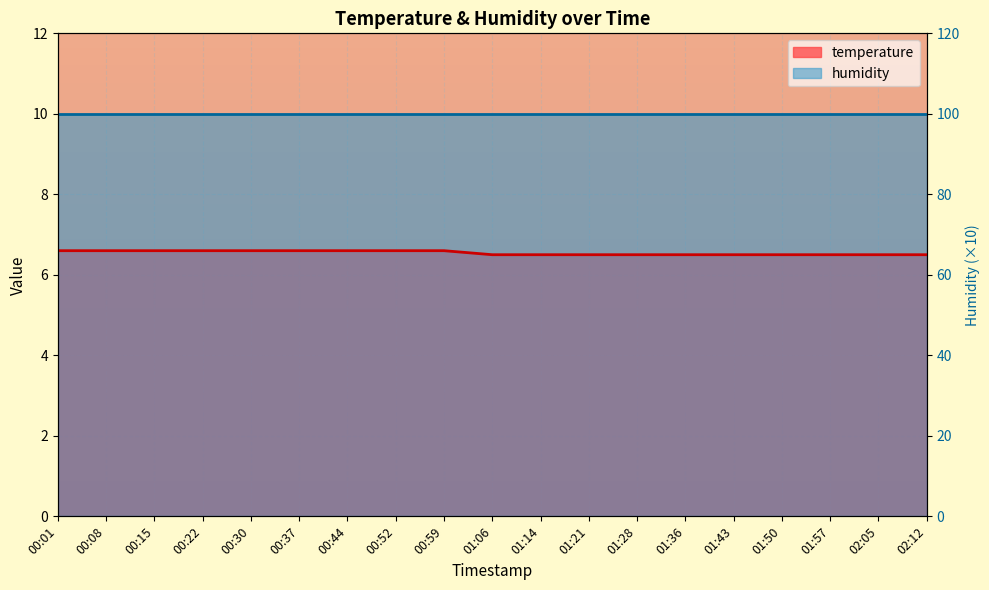

Is it true that the value at 01:43 is 4.5?

False